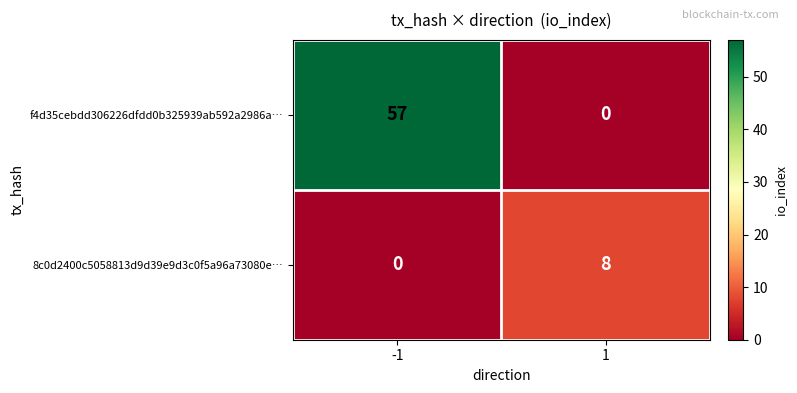

Reading left to right, extract all data points from this chart.

f4d35cebdd306226dfdd0b325939ab592a2986a…: 57	0
8c0d2400c5058813d9d39e9d3c0f5a96a73080e…: 0	8